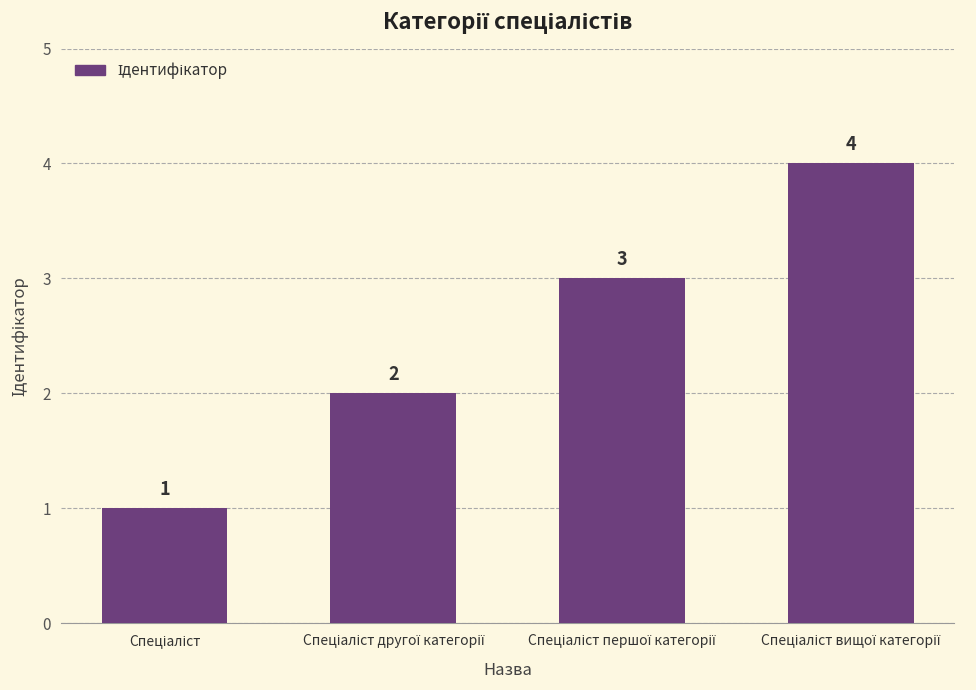

Count the values in the range 2 to 4.

3